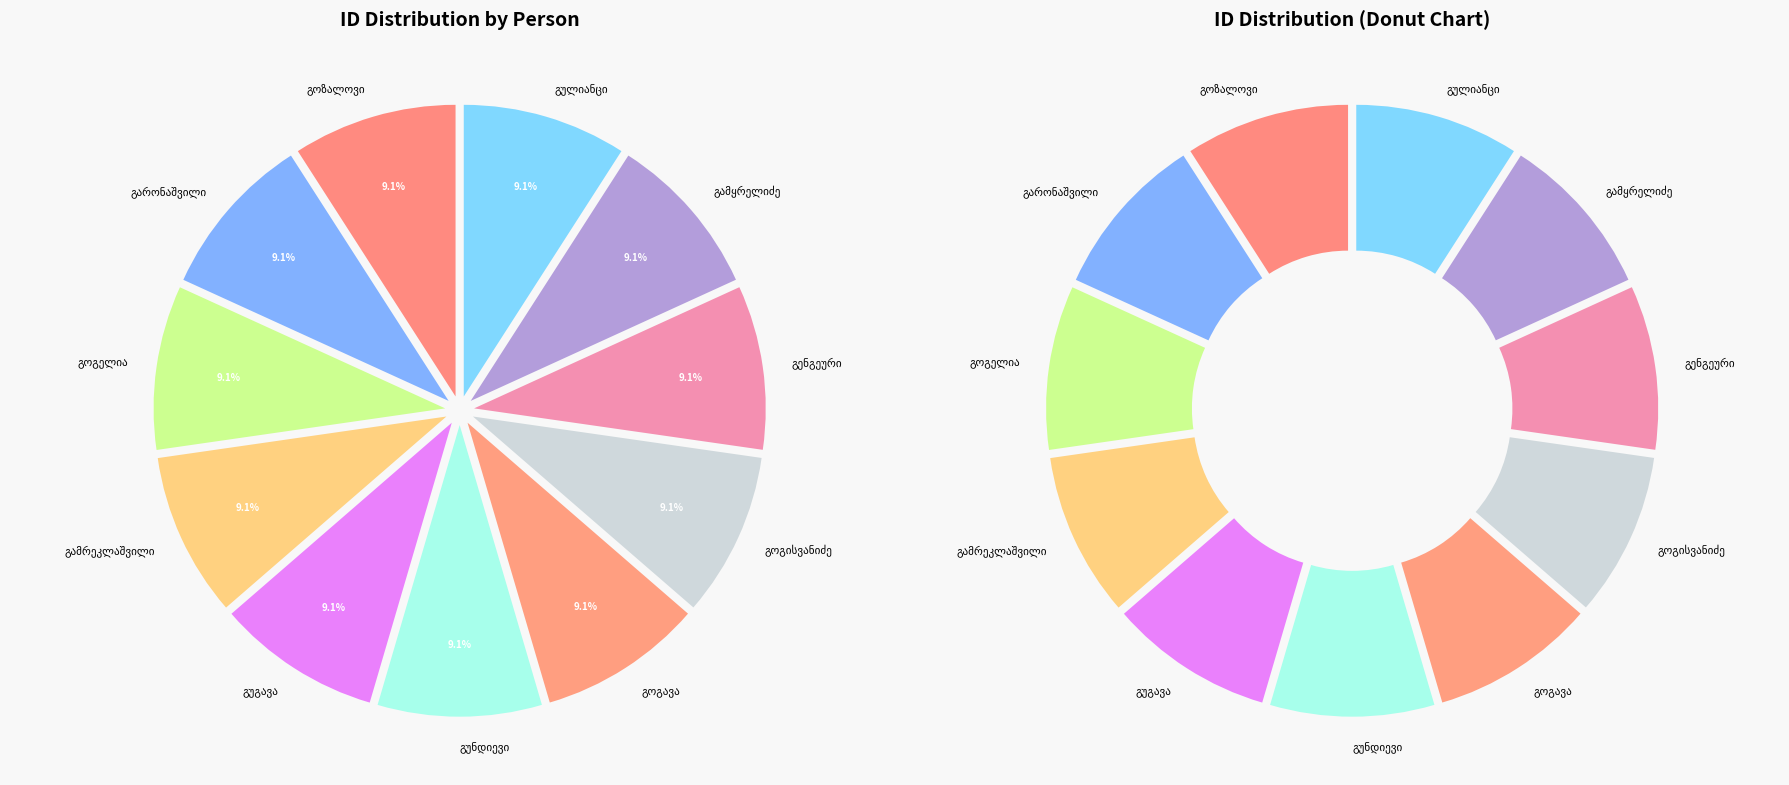

Do ვლასა გოგელია and ეგზარ აკოფის ძე გულიანცი together represent more than half of the pie?

No